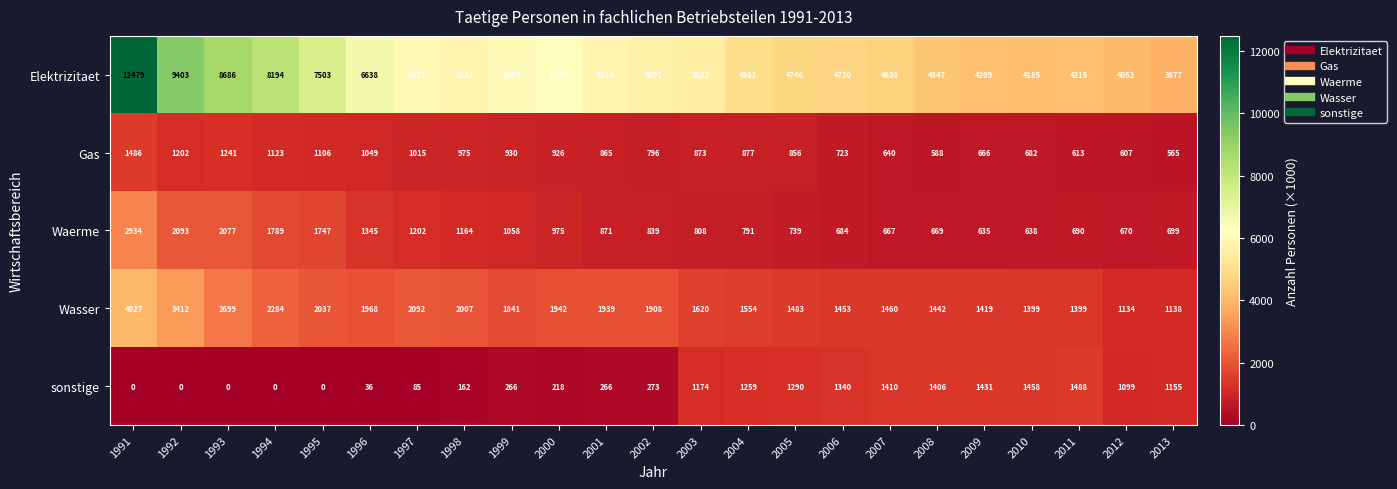

How many data points does each series have?

23